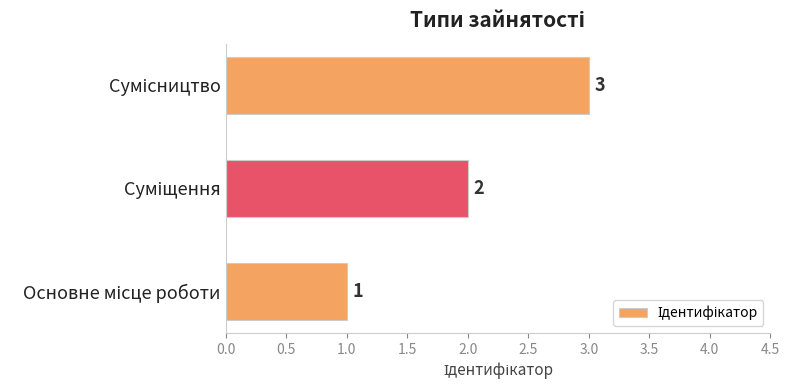

Count the values in the range 1 to 3.

3